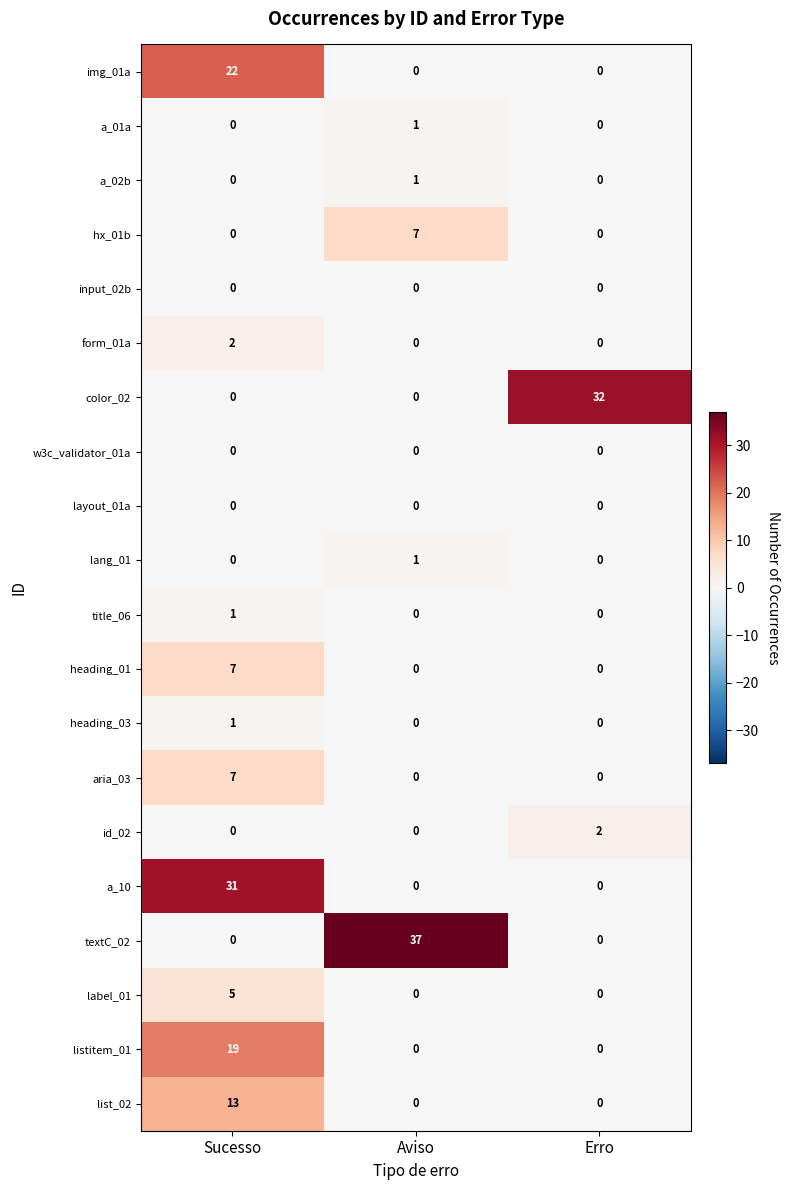

What is the total value across all series at Erro?

34